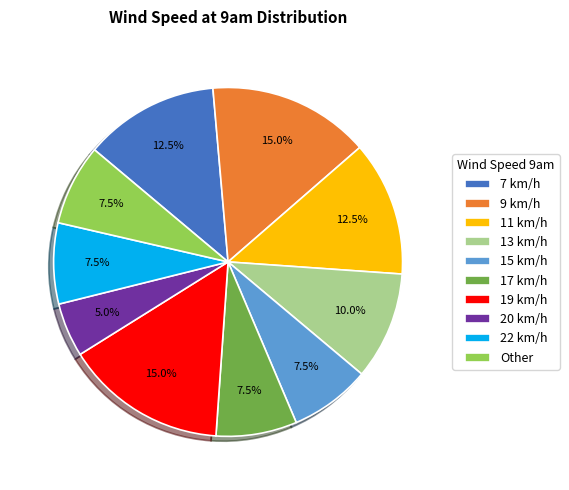

Which has a higher value, 20 km/h or 11 km/h?

11 km/h